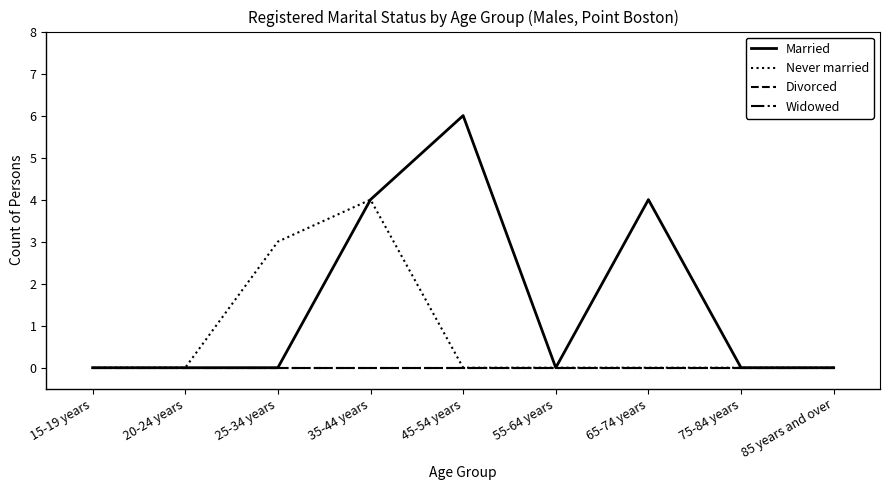

The value of Never married at 75-84 years is -2. True or false?

False